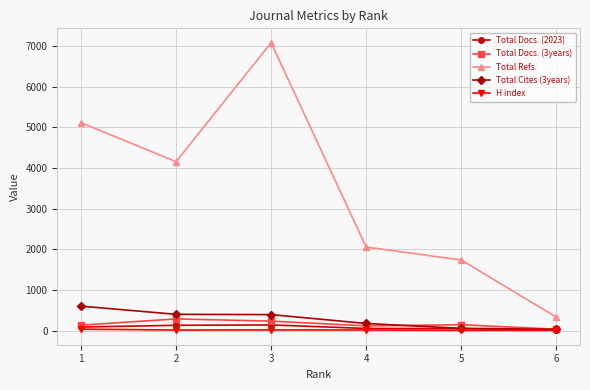

Between 1 and 2, which series saw the biggest shift?

Total Refs.